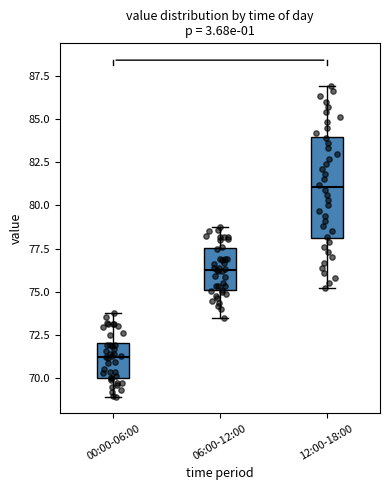

Comparing the boxes themselves (not the whiskers), which one is the tallest?

12:00-18:00